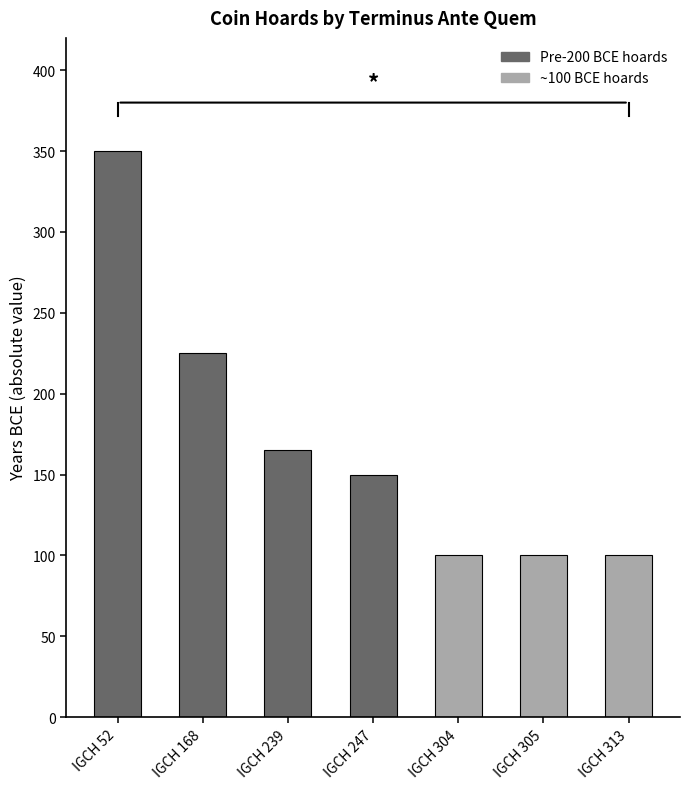

Reading left to right, list all the values displayed in this chart.

IGCH 52=350	IGCH 168=225	IGCH 239=165	IGCH 247=150	IGCH 304=100	IGCH 305=100	IGCH 313=100